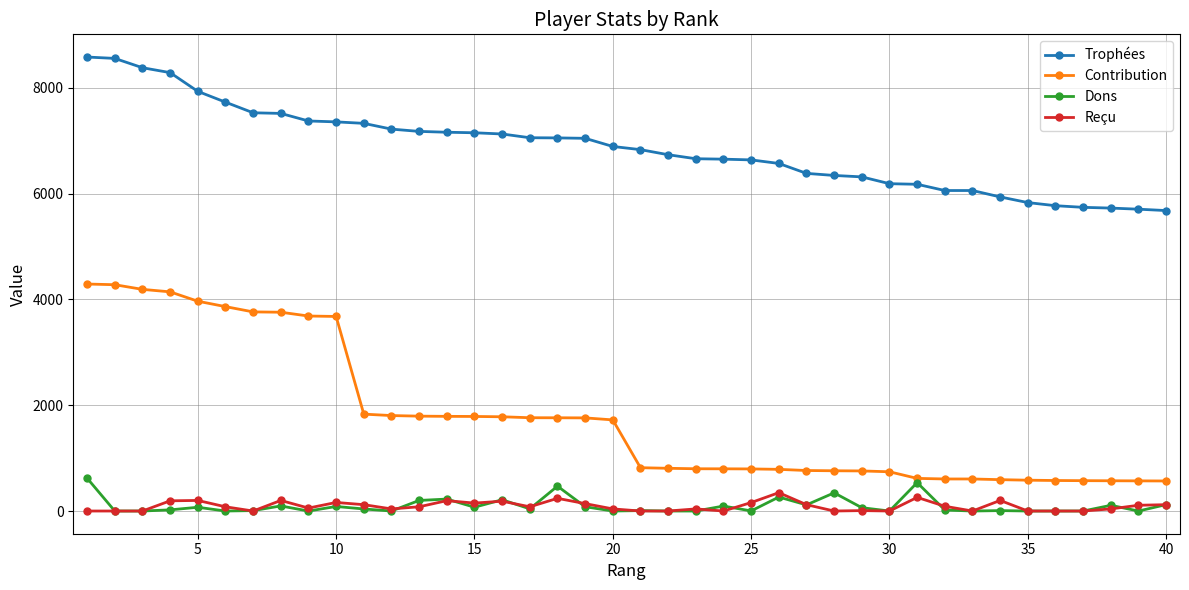

What is the greatest value displayed?

8584